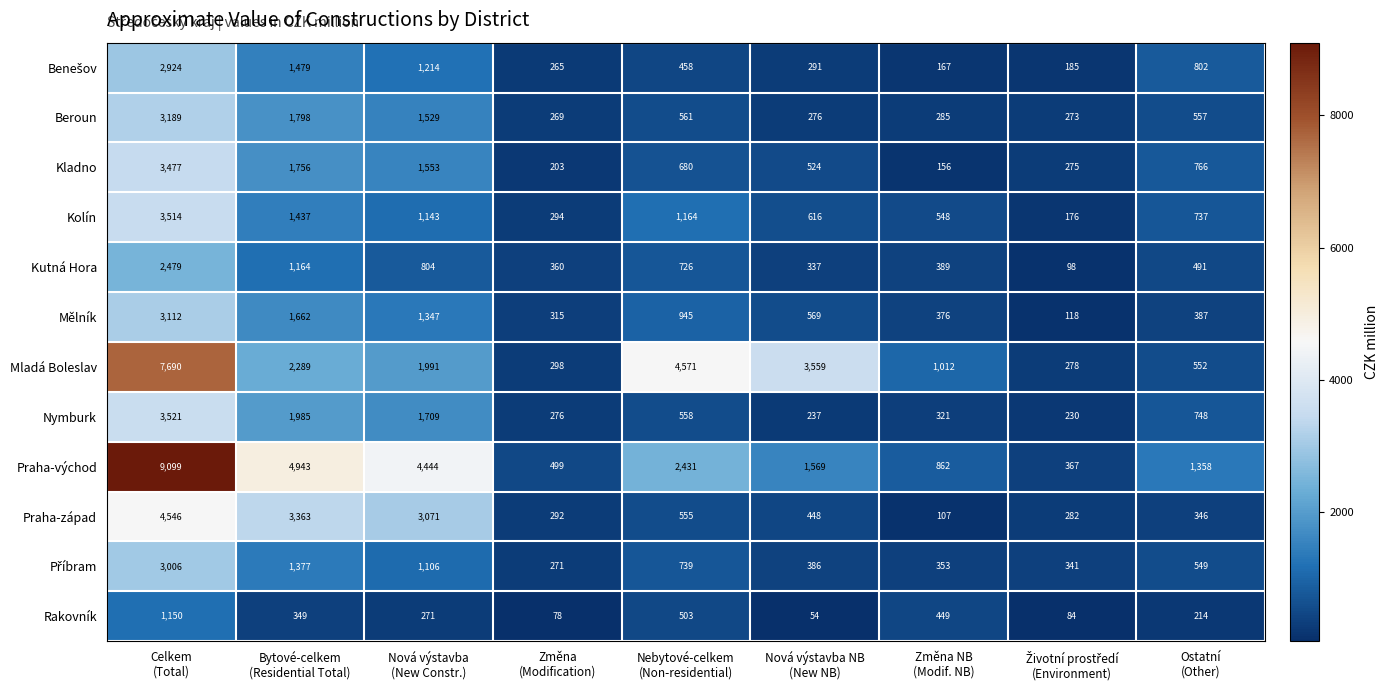

At how many categories does at least one series exceed 1047?

6